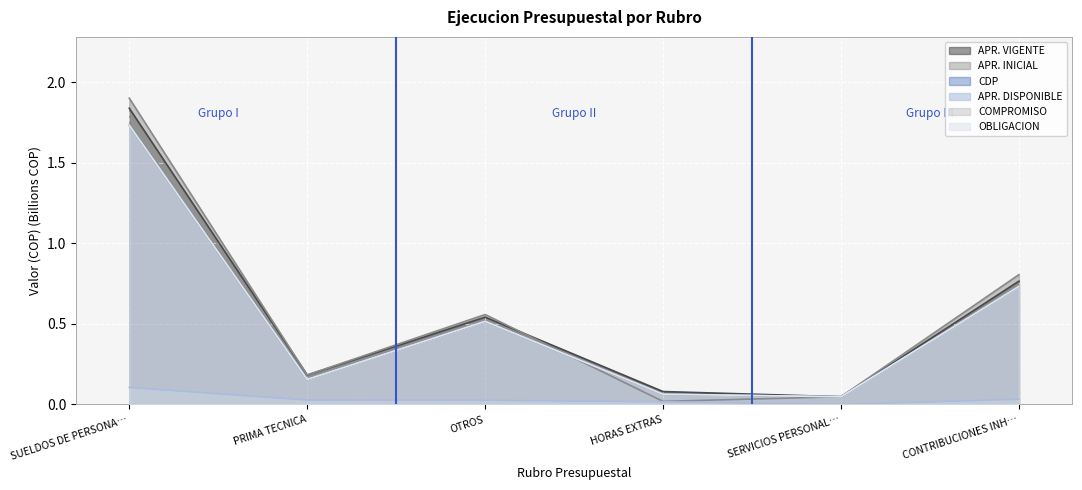

What position from the right is HORAS EXTRAS?

3